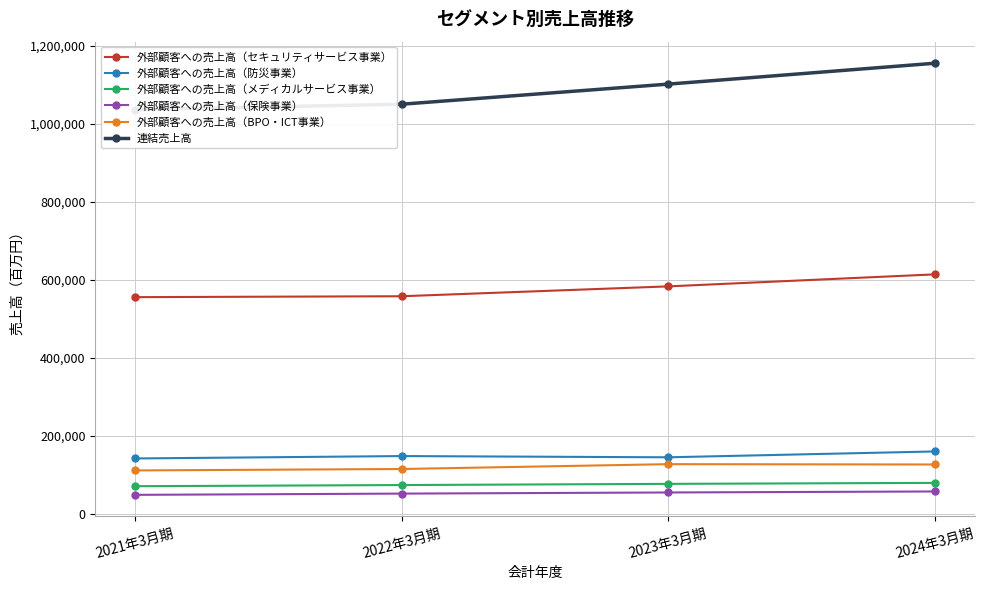

Reading left to right, what are all the values shown in this chart?

外部顧客への売上高（セキュリティサービス事業）: 2021年3月期=555767	2022年3月期=558093	2023年3月期=583338	2024年3月期=614083
外部顧客への売上高（防災事業）: 2021年3月期=142660	2022年3月期=148803	2023年3月期=145662	2024年3月期=160602
外部顧客への売上高（メディカルサービス事業）: 2021年3月期=71624	2022年3月期=74575	2023年3月期=77623	2024年3月期=80124
外部顧客への売上高（保険事業）: 2021年3月期=49491	2022年3月期=52691	2023年3月期=55560	2024年3月期=58146
外部顧客への売上高（BPO・ICT事業）: 2021年3月期=112025	2022年3月期=115683	2023年3月期=128082	2024年3月期=127228
連結売上高: 2021年3月期=1035898	2022年3月期=1049859	2023年3月期=1101307	2024年3月期=1154740